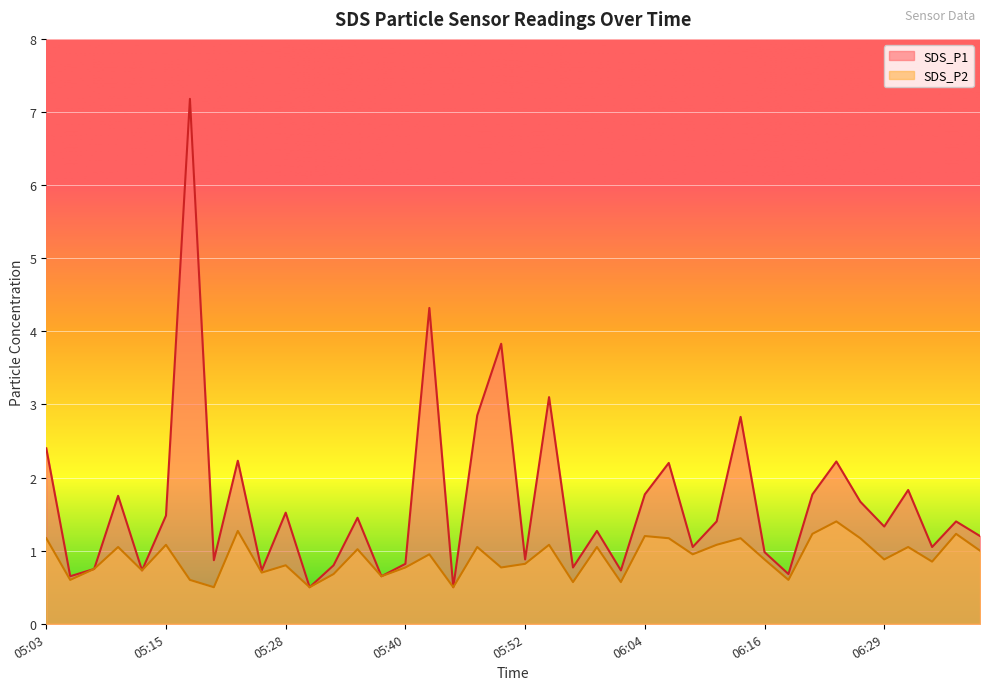

What is the value of the SDS_P1 point at the 39th from the left?

1.4